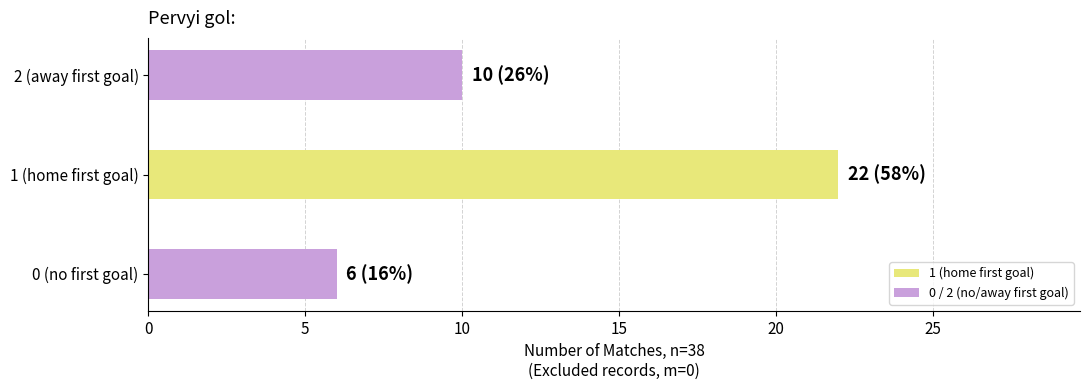

Which category has the highest value across all series?

1 (home first goal)